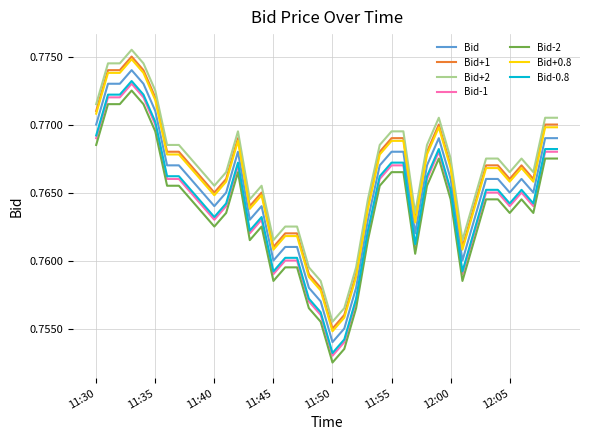

True or false: Bid-1 and Bid+1 intersect in this chart.

False